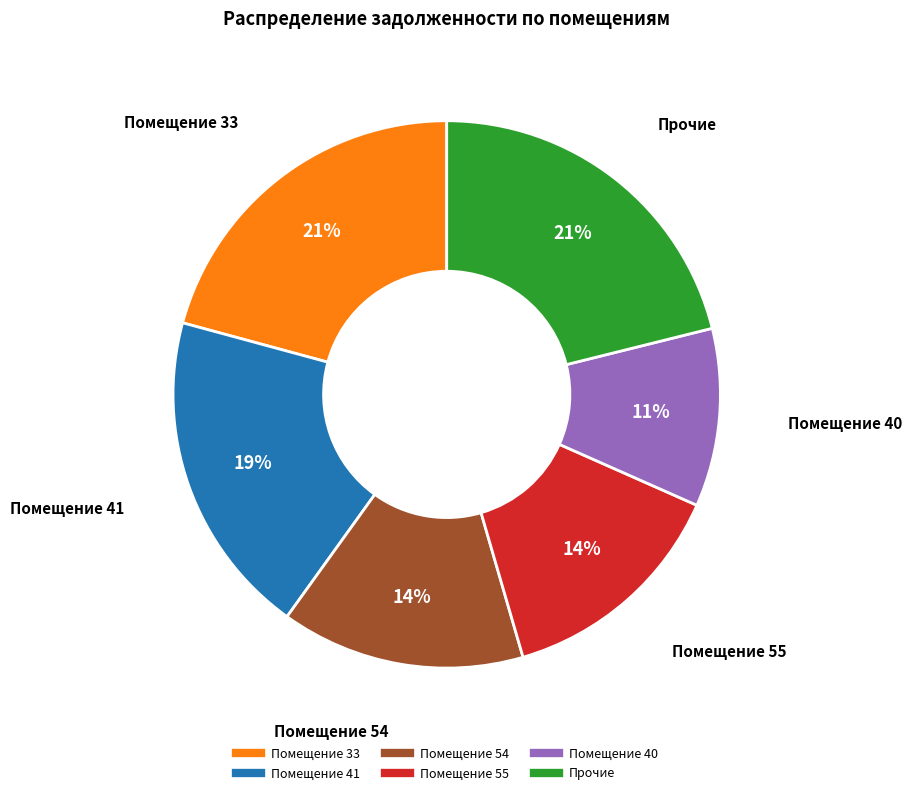

To the nearest percent, what is the average slice percentage?

17%